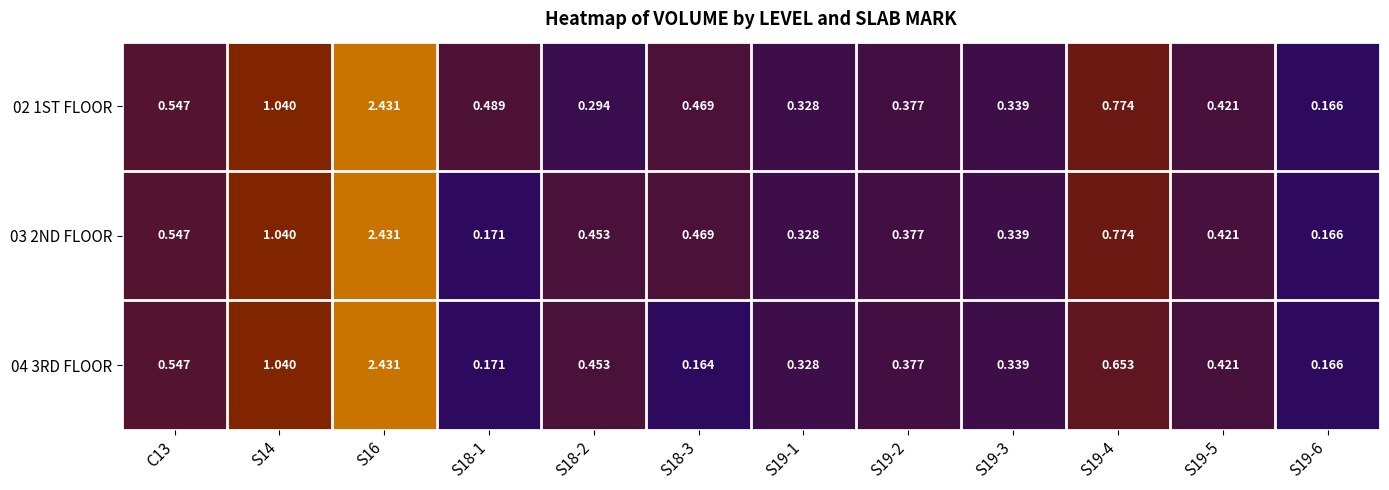

Which series has the largest range (max minus min)?

04 3RD FLOOR